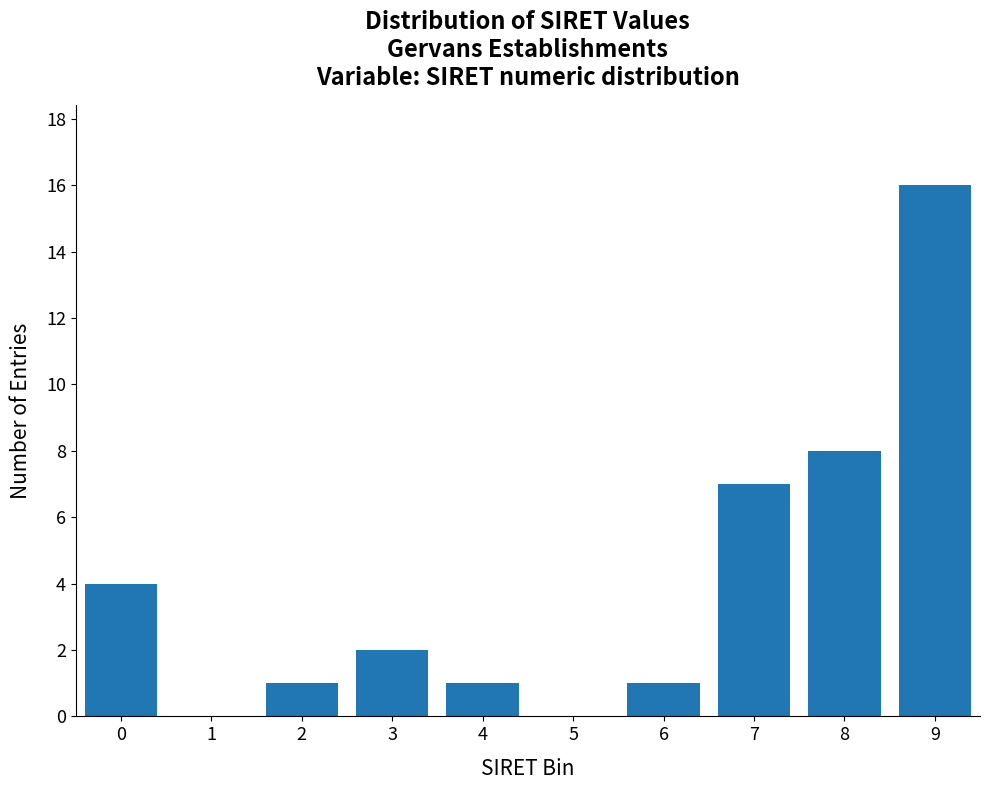

Reading left to right, extract all data points from this chart.

0=4	1=0	2=1	3=2	4=1	5=0	6=1	7=7	8=8	9=16